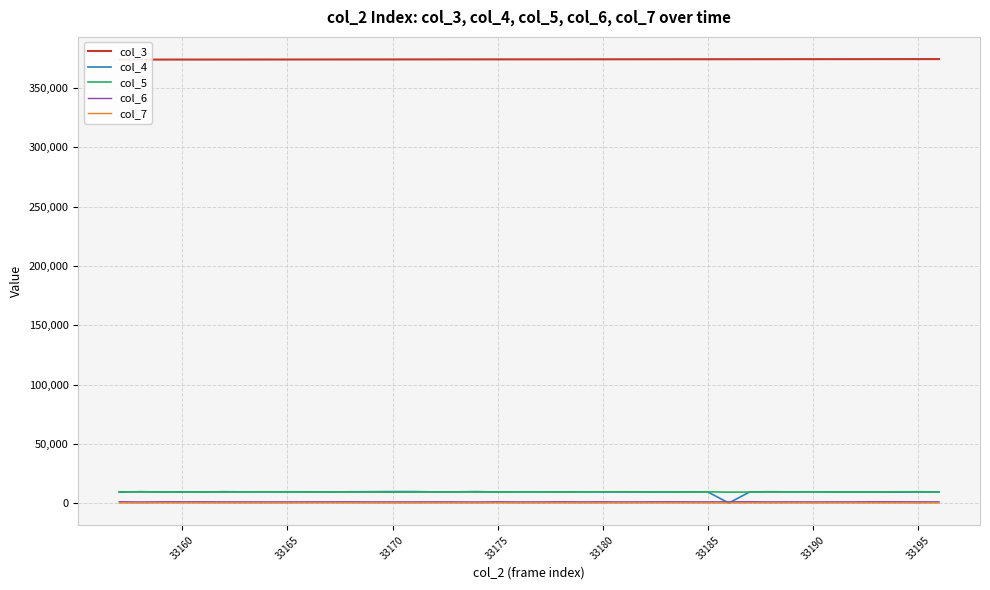

True or false: col_3 has a value of 612944 at 33185.

False